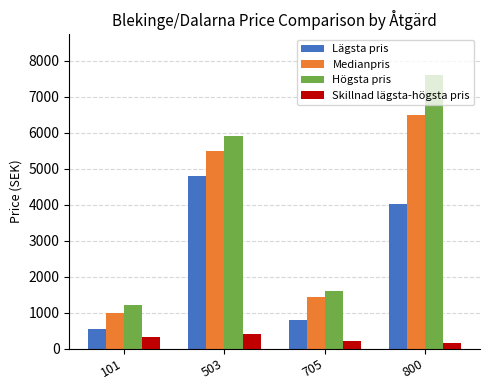

What is the total value across all series at 705?

4035